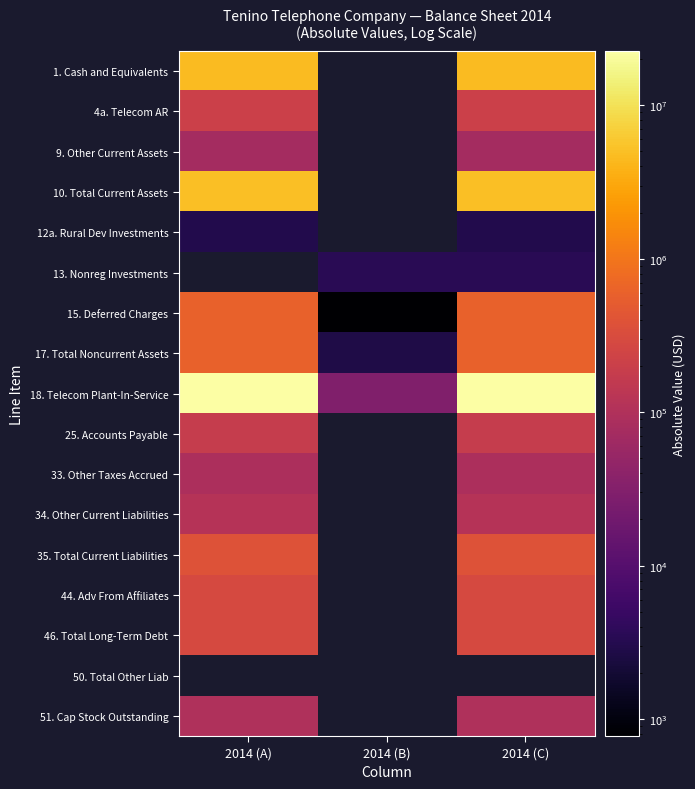

What is the minimum value for 4a. Telecom AR?

208275.0